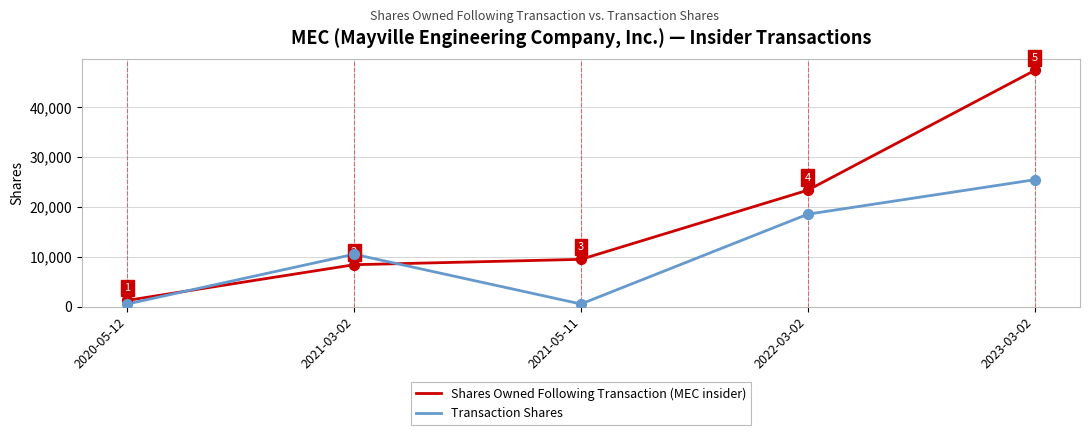

Which series has the largest total across all categories?

Shares Owned Following Transaction (MEC insider)